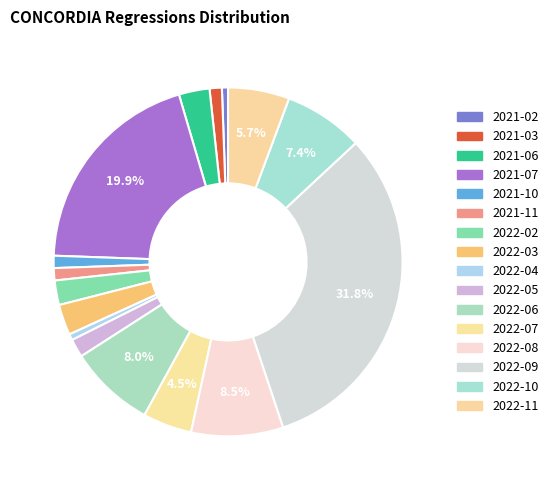

Rank the categories by value from lowest to highest.

2021-02, 2022-04, 2021-03, 2021-10, 2021-11, 2022-05, 2022-02, 2021-06, 2022-03, 2022-07, 2022-11, 2022-10, 2022-06, 2022-08, 2021-07, 2022-09